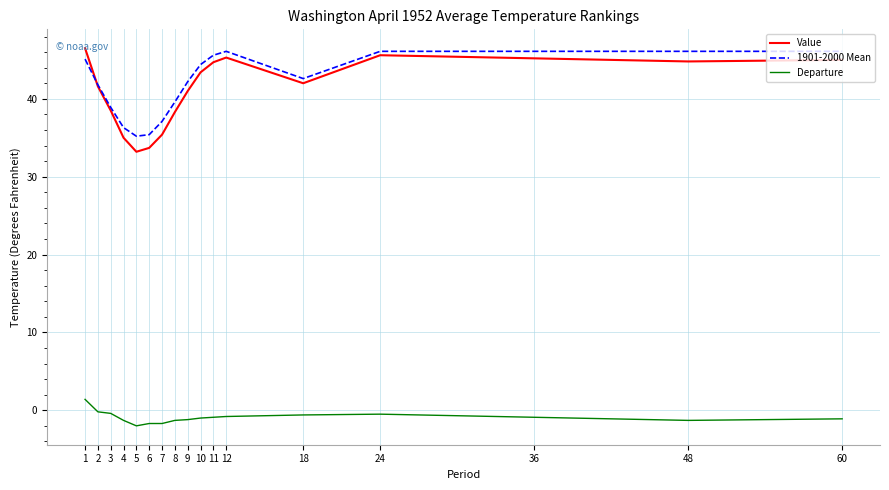

The 1901-2000 Mean series shows 57.0 at 18. True or false?

False